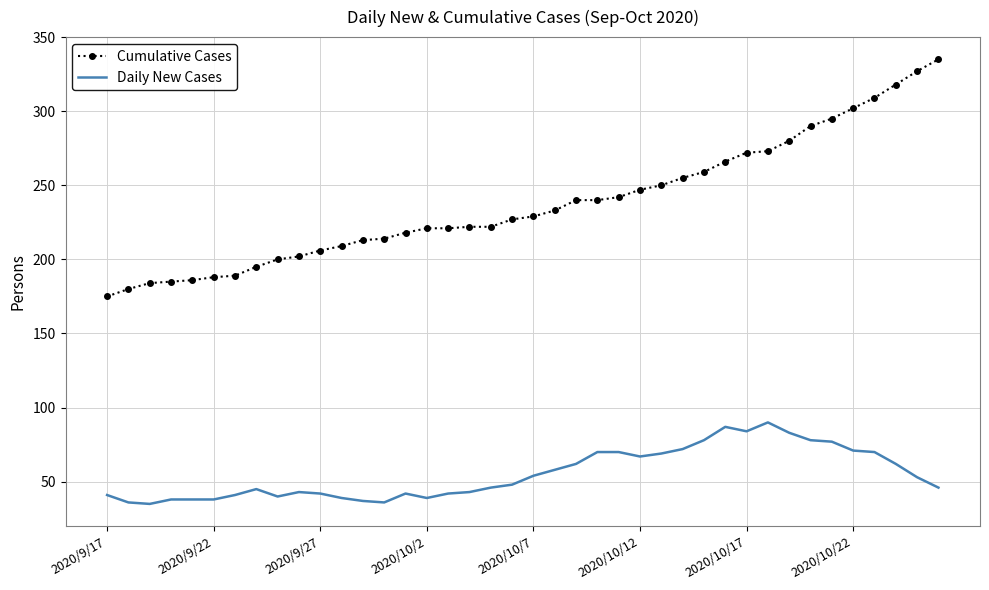

What is the maximum value shown in the chart?

335